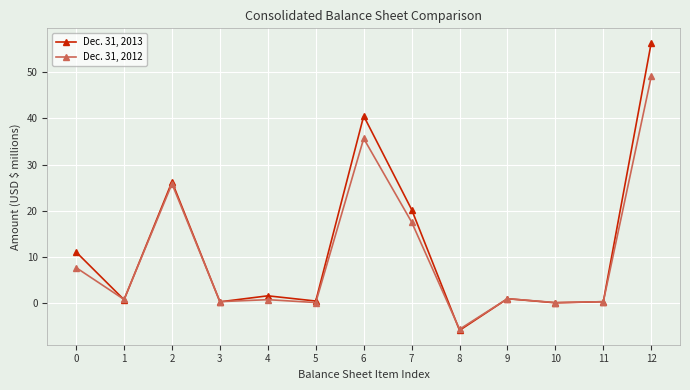

Where do Dec. 31, 2013 and Dec. 31, 2012 first cross each other?

0 and 1